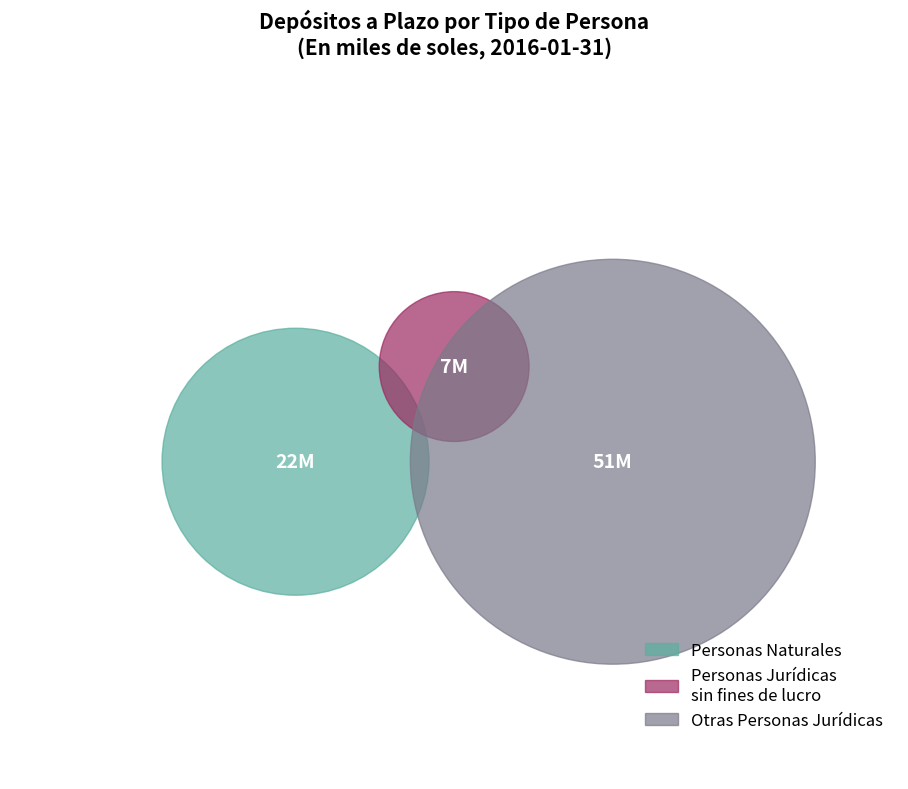

True or false: B. Azteca Perú accounts for 1% of the total.

False